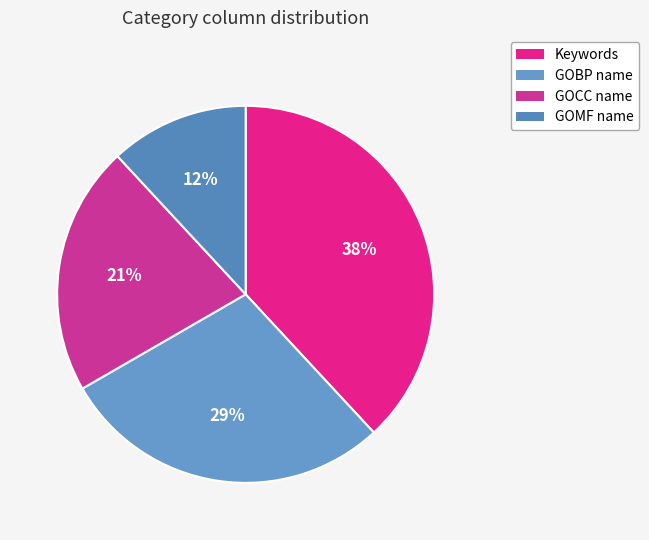

What percentage is the GOBP name slice, to the nearest percent?

29%